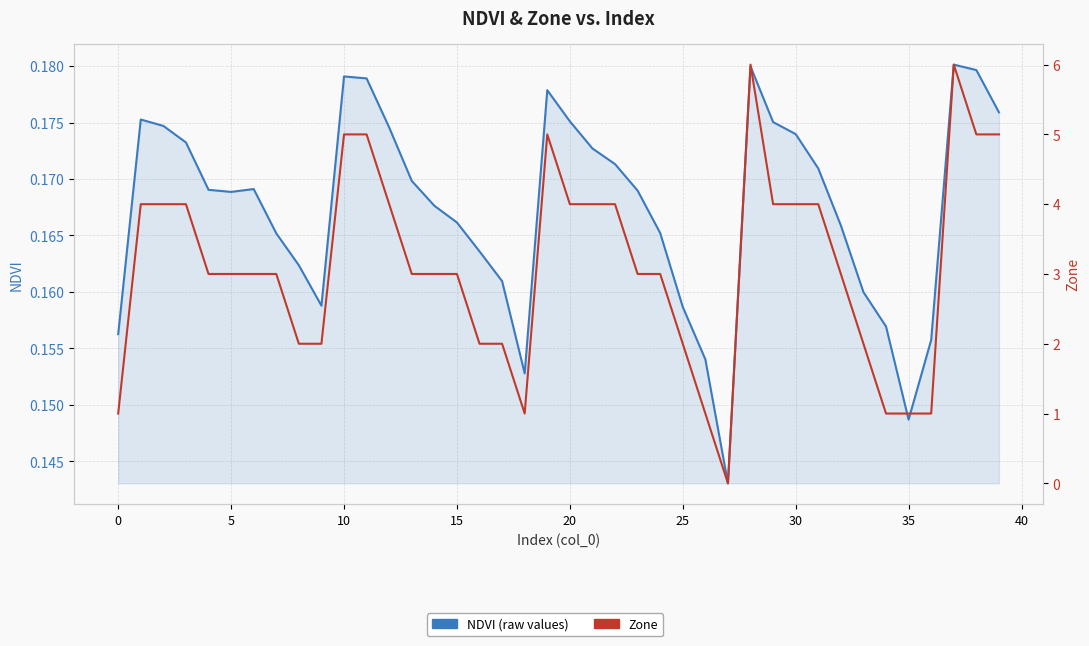

What is the value of the NDVI (raw values) point at the 38th from the left?

0.2